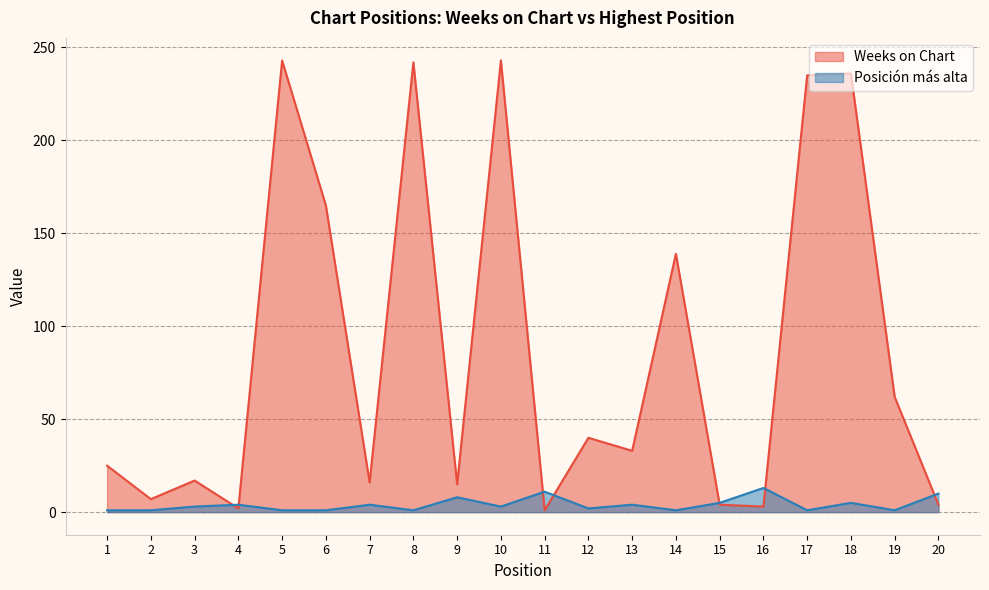

Which series has the widest spread of values?

Weeks on Chart